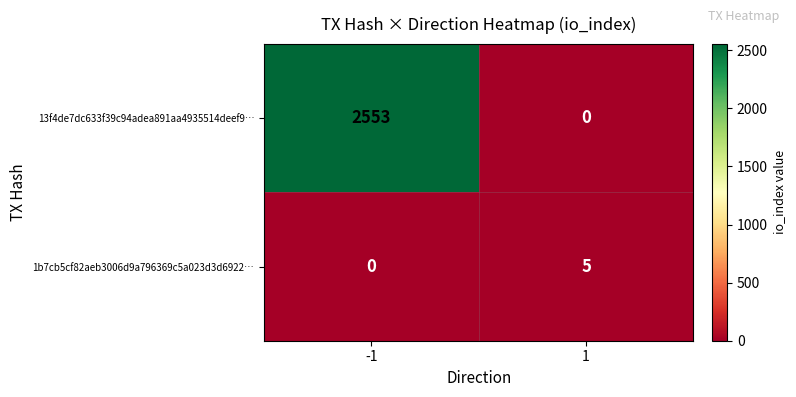

Read the 1b7cb5cf82aeb3006d9a796369c5a023d3d6922… value at 1.

5